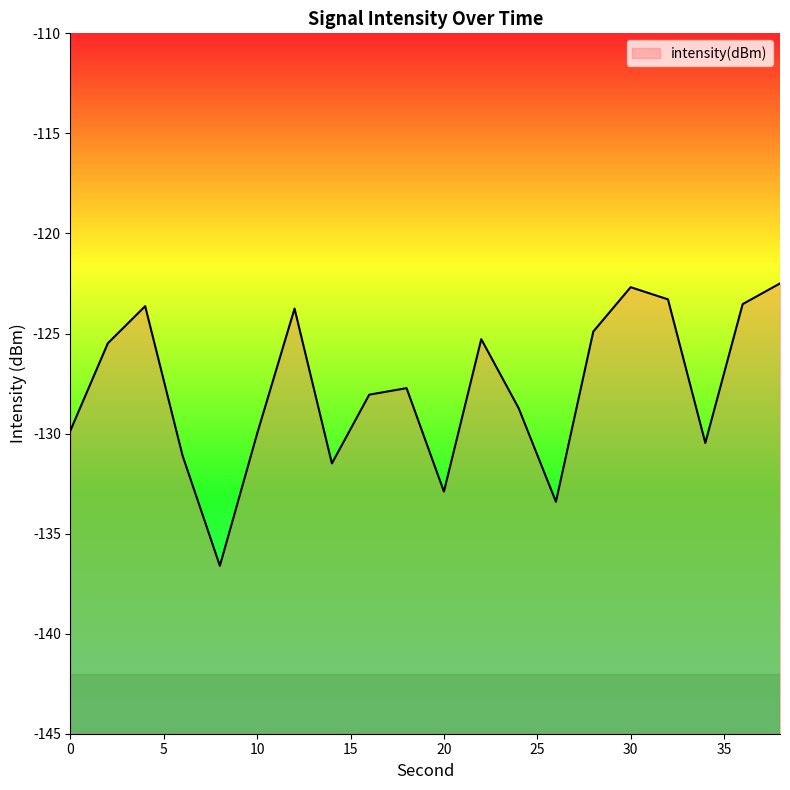

Where is the first local minimum?

8